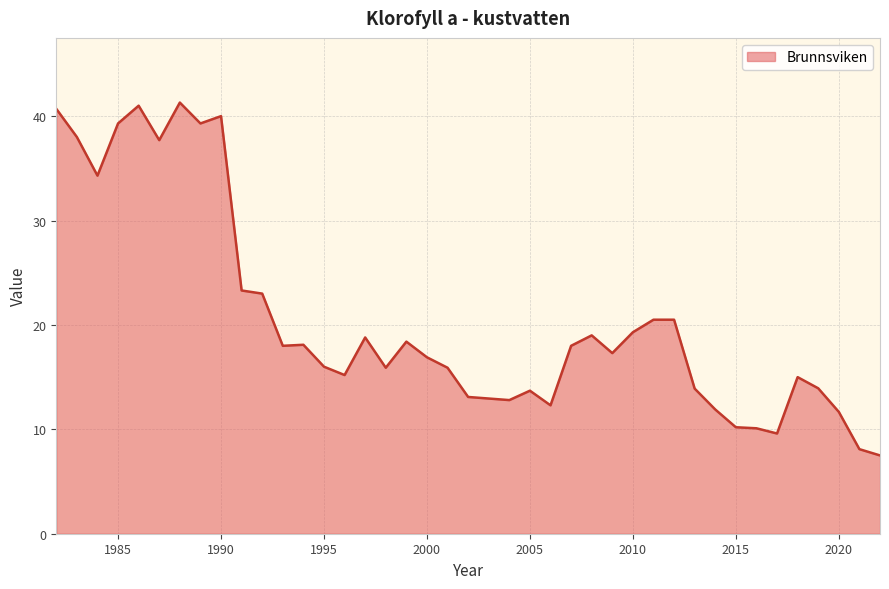

What is the difference between the maximum and minimum values?

33.8